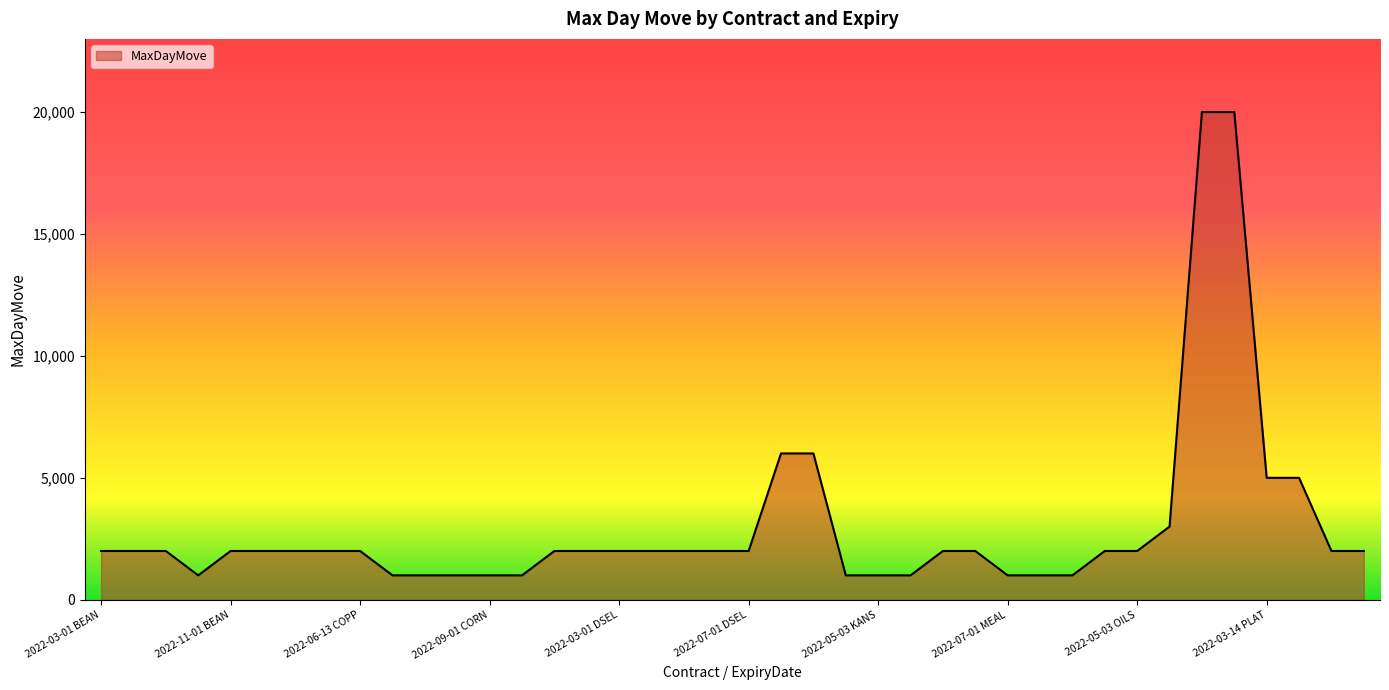

Does the chart have visible grid lines?

No